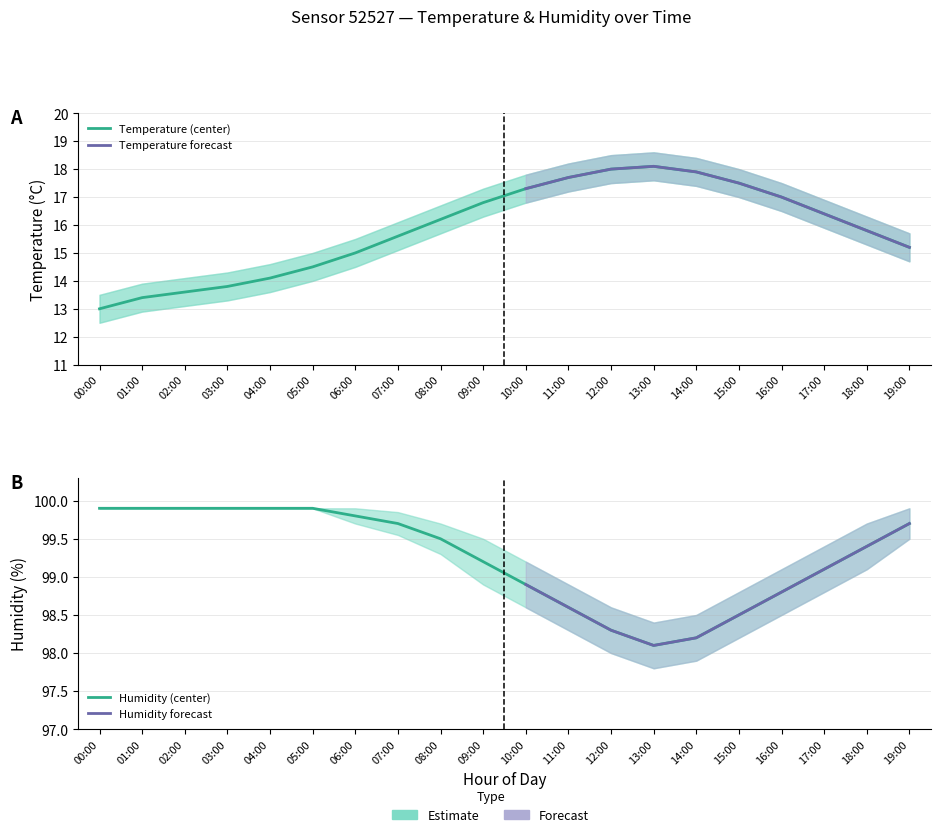

Reading left to right, what are all the values shown in this chart?

temperature_center: 00:00=13.0	01:00=13.4	02:00=13.6	03:00=13.8	04:00=14.1	05:00=14.5	06:00=15.0	07:00=15.6	08:00=16.2	09:00=16.8	10:00=17.3	11:00=17.7	12:00=18.0	13:00=18.1	14:00=17.9	15:00=17.5	16:00=17.0	17:00=16.4	18:00=15.8	19:00=15.2
temperature_upper: 00:00=13.5	01:00=13.9	02:00=14.1	03:00=14.3	04:00=14.6	05:00=15.0	06:00=15.5	07:00=16.1	08:00=16.7	09:00=17.3	10:00=17.8	11:00=18.2	12:00=18.5	13:00=18.6	14:00=18.4	15:00=18.0	16:00=17.5	17:00=16.9	18:00=16.3	19:00=15.7
temperature_lower: 00:00=12.5	01:00=12.9	02:00=13.1	03:00=13.3	04:00=13.6	05:00=14.0	06:00=14.5	07:00=15.1	08:00=15.7	09:00=16.3	10:00=16.8	11:00=17.2	12:00=17.5	13:00=17.6	14:00=17.4	15:00=17.0	16:00=16.5	17:00=15.9	18:00=15.3	19:00=14.7
humidity_center: 00:00=99.9	01:00=99.9	02:00=99.9	03:00=99.9	04:00=99.9	05:00=99.9	06:00=99.8	07:00=99.7	08:00=99.5	09:00=99.2	10:00=98.9	11:00=98.6	12:00=98.3	13:00=98.1	14:00=98.2	15:00=98.5	16:00=98.8	17:00=99.1	18:00=99.4	19:00=99.7
humidity_upper: 00:00=99.9	01:00=99.9	02:00=99.9	03:00=99.9	04:00=99.9	05:00=99.9	06:00=99.9	07:00=99.8	08:00=99.7	09:00=99.5	10:00=99.2	11:00=98.9	12:00=98.6	13:00=98.4	14:00=98.5	15:00=98.8	16:00=99.1	17:00=99.4	18:00=99.7	19:00=99.9
humidity_lower: 00:00=99.9	01:00=99.9	02:00=99.9	03:00=99.9	04:00=99.9	05:00=99.9	06:00=99.7	07:00=99.5	08:00=99.3	09:00=98.9	10:00=98.6	11:00=98.3	12:00=98.0	13:00=97.8	14:00=97.9	15:00=98.2	16:00=98.5	17:00=98.8	18:00=99.1	19:00=99.5